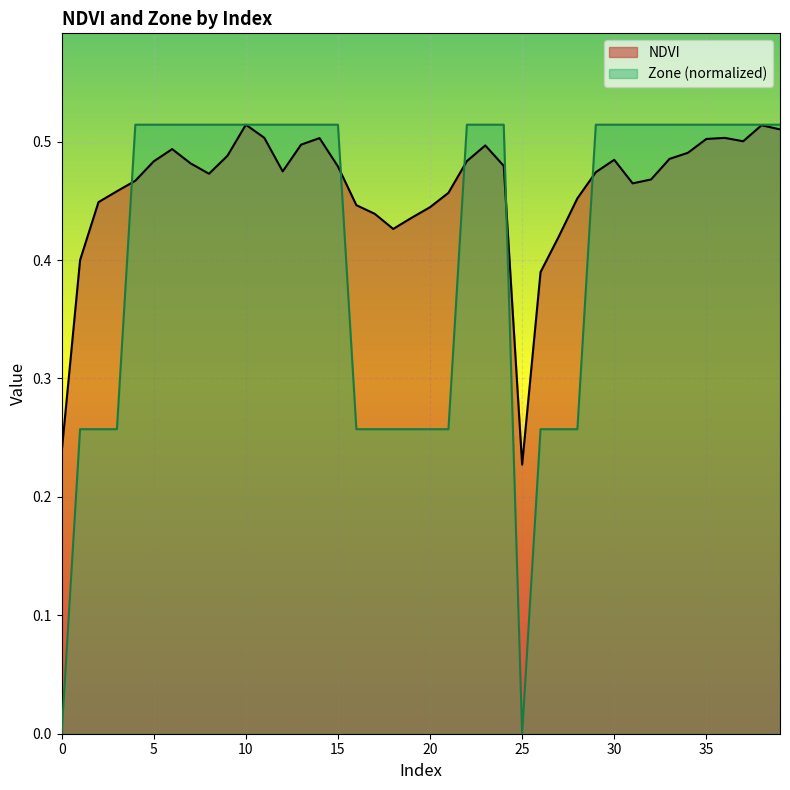

What is the total value across all series at 21?

0.7